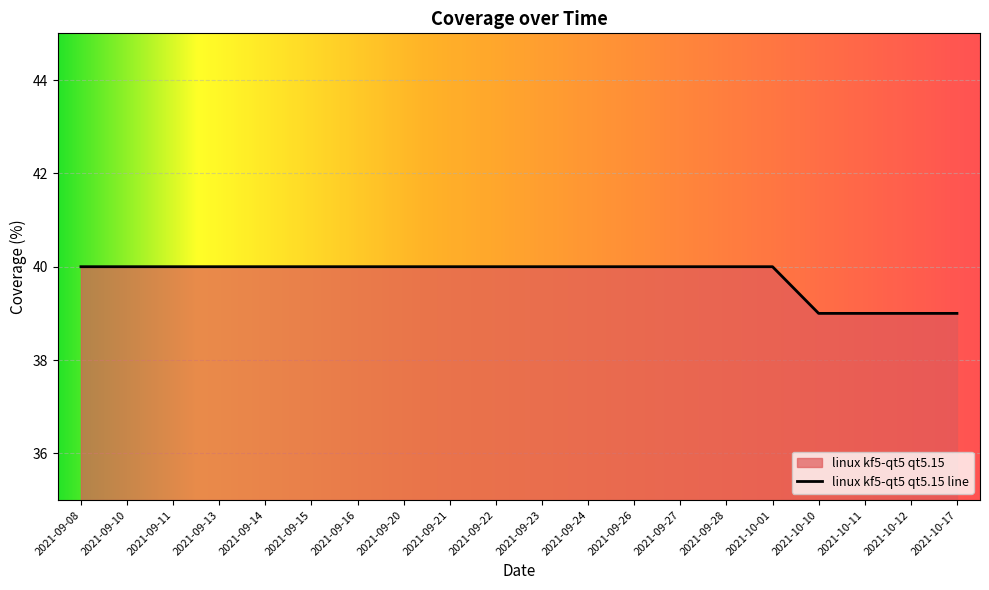

The chart shows a value of 56 at 2021-09-08. True or false?

False